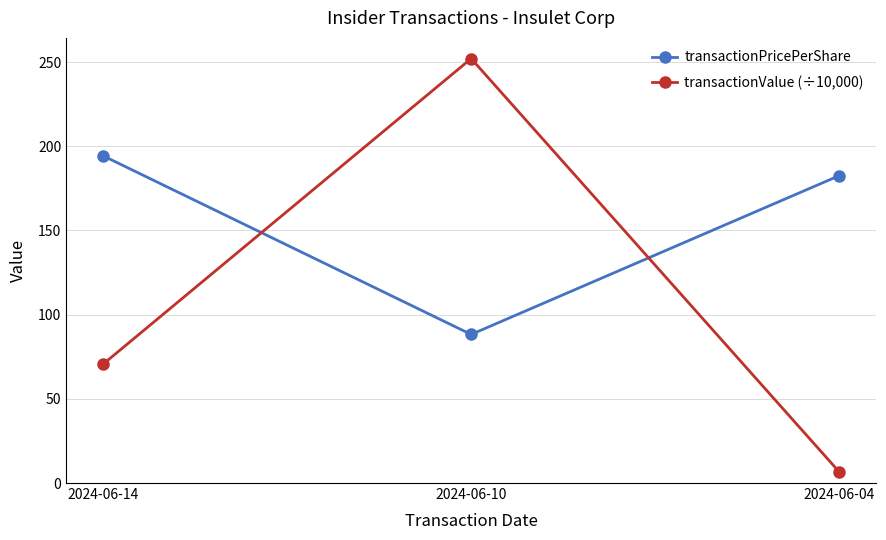

What is the value of the transactionPricePerShare point at the 3rd from the left?

182.6